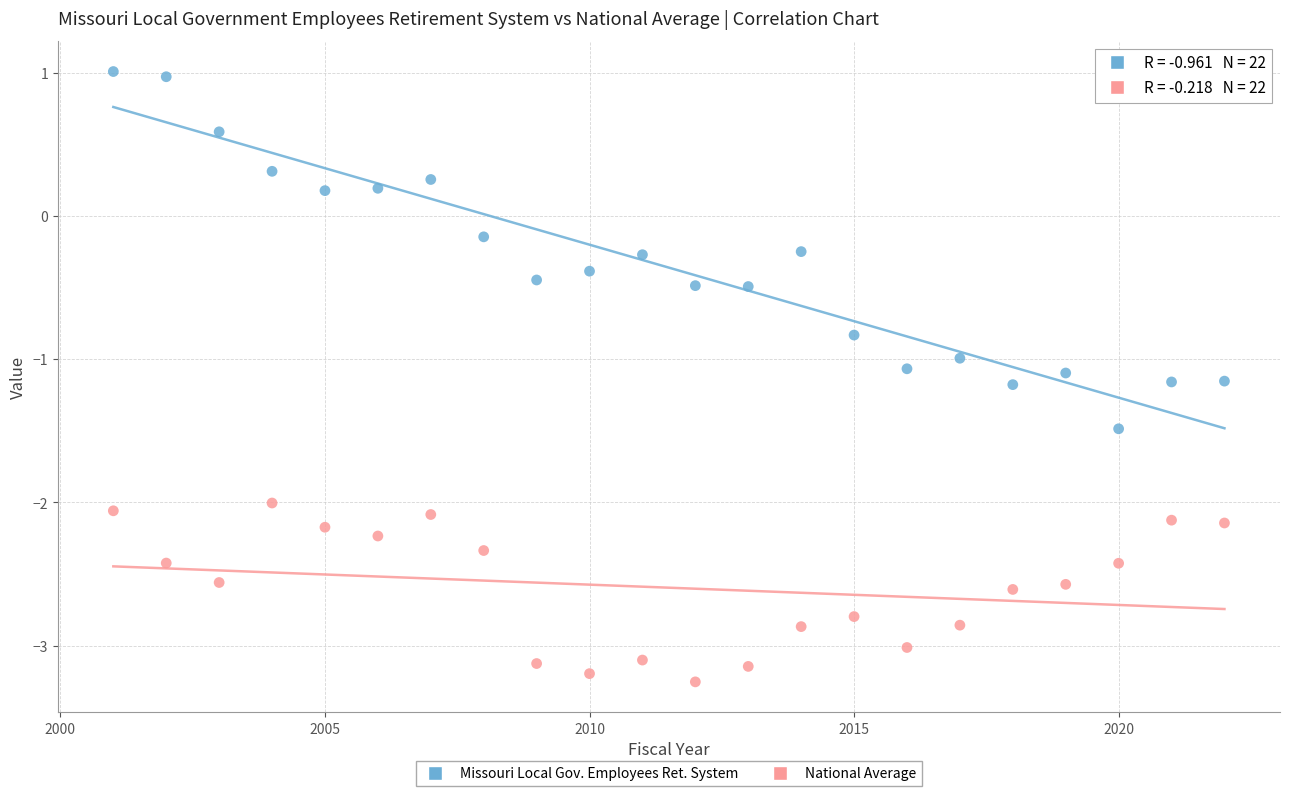

Across all data points, what is the range of X values (max minus min)?

21.0